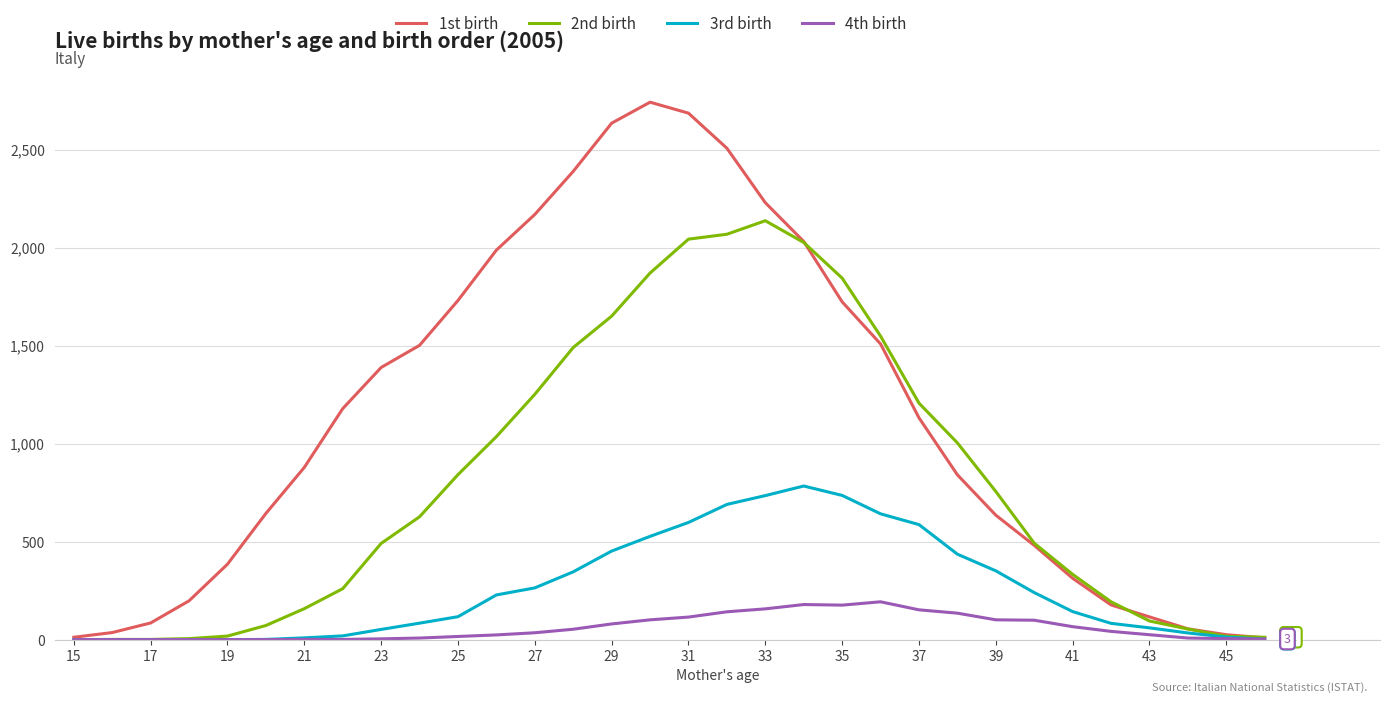

What is the difference between the maximum and minimum values in the 4th birth series?

193